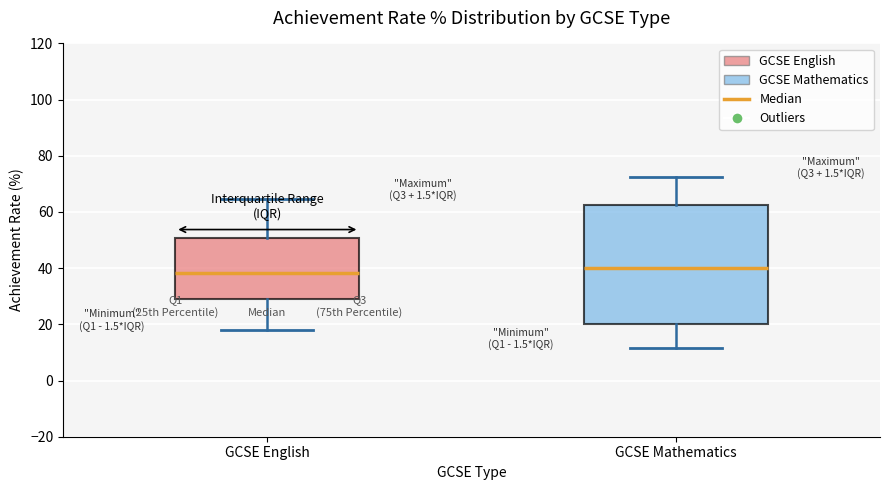

Which box is the tallest, from its lower edge to its upper edge?

GCSE Mathematics